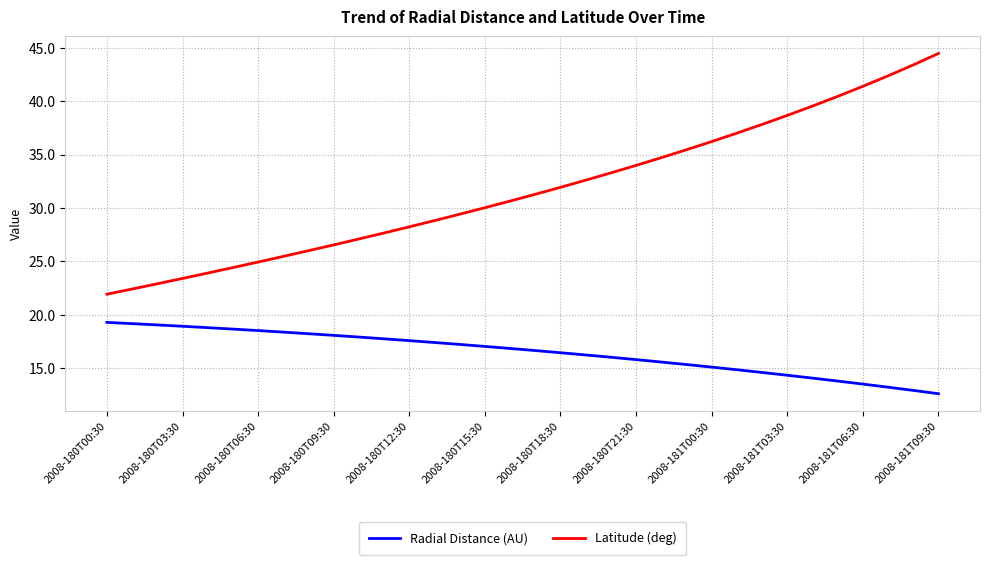

Which series has the largest total across all categories?

Latitude (deg)